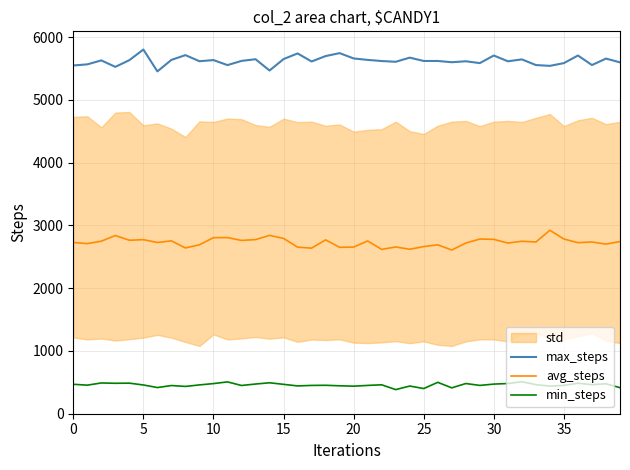

The value of min_steps at 25 is 401. True or false?

True